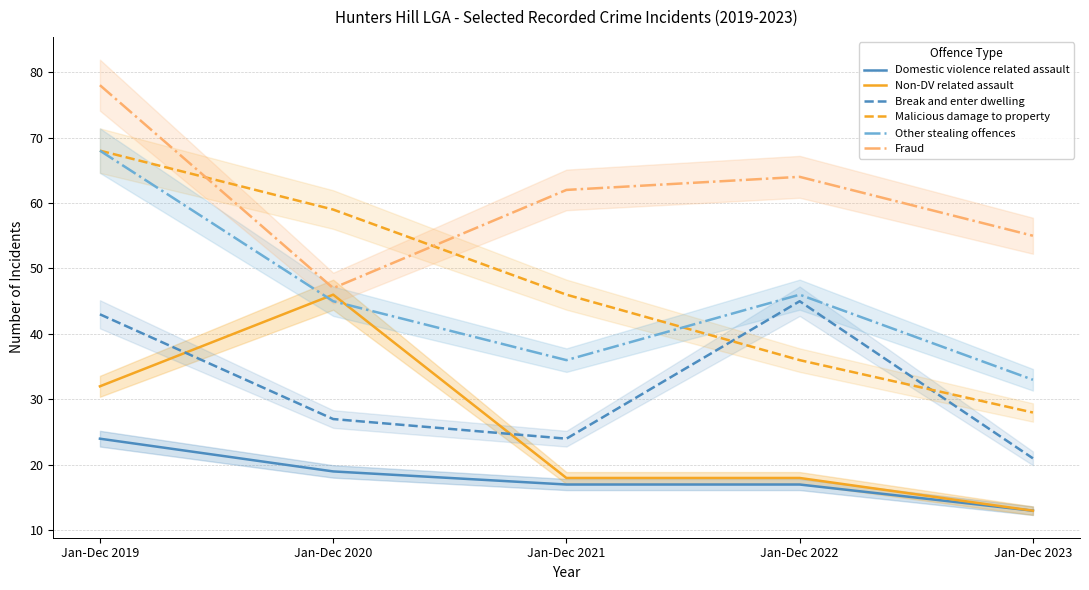

How many interior local peaks does the Non-DV related assault series have?

1